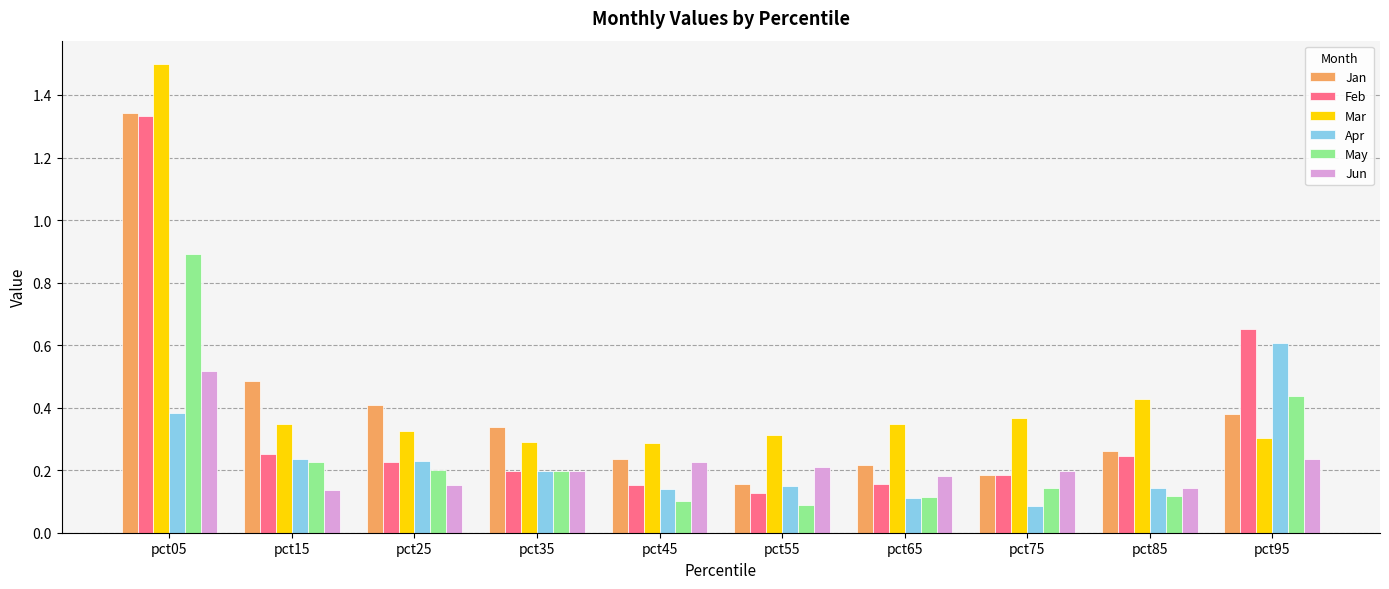

What is the difference between the maximum and second lowest values in the Feb series?

1.2